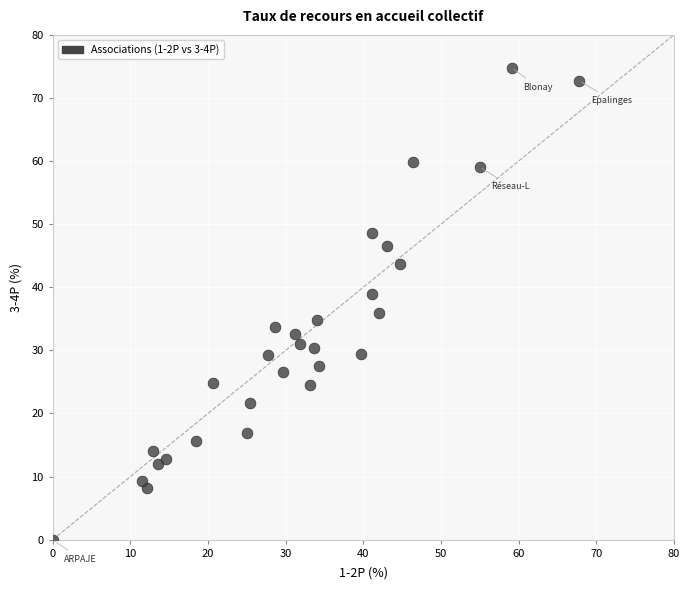

What Y value in the scatter plot is closest to 37?

36.0